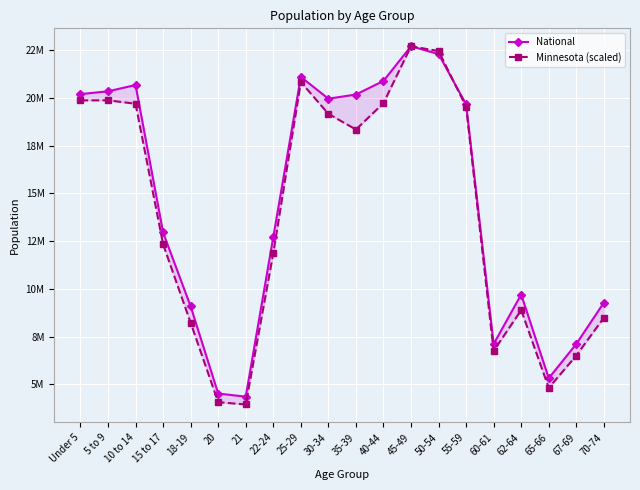

What is the highest value of the National series?

22708591.0